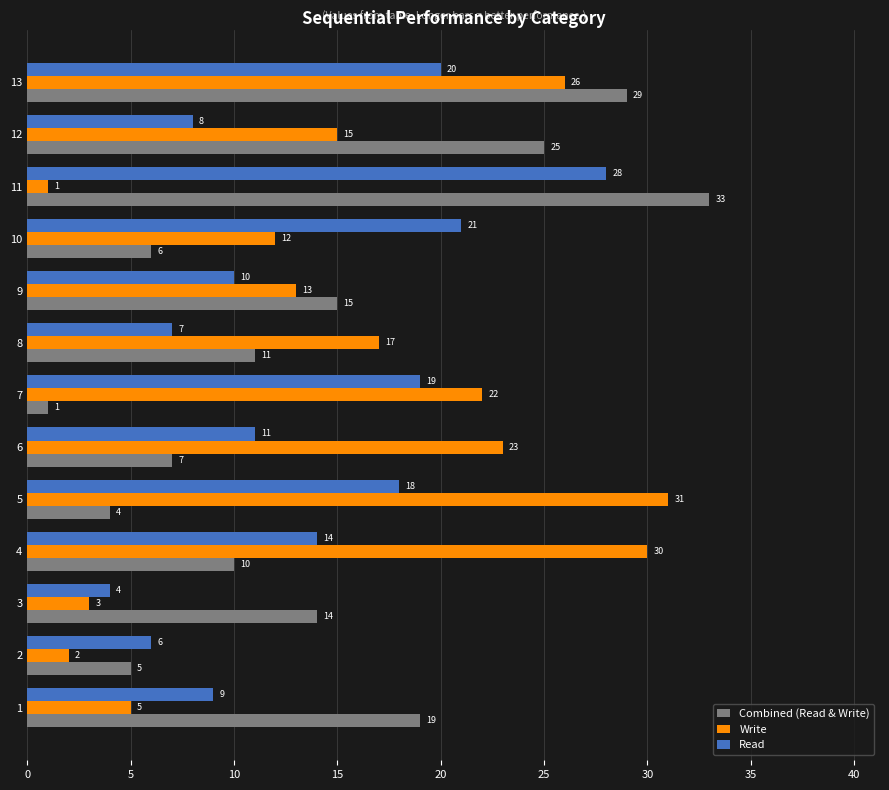

The Write series shows 8 at 13. True or false?

False